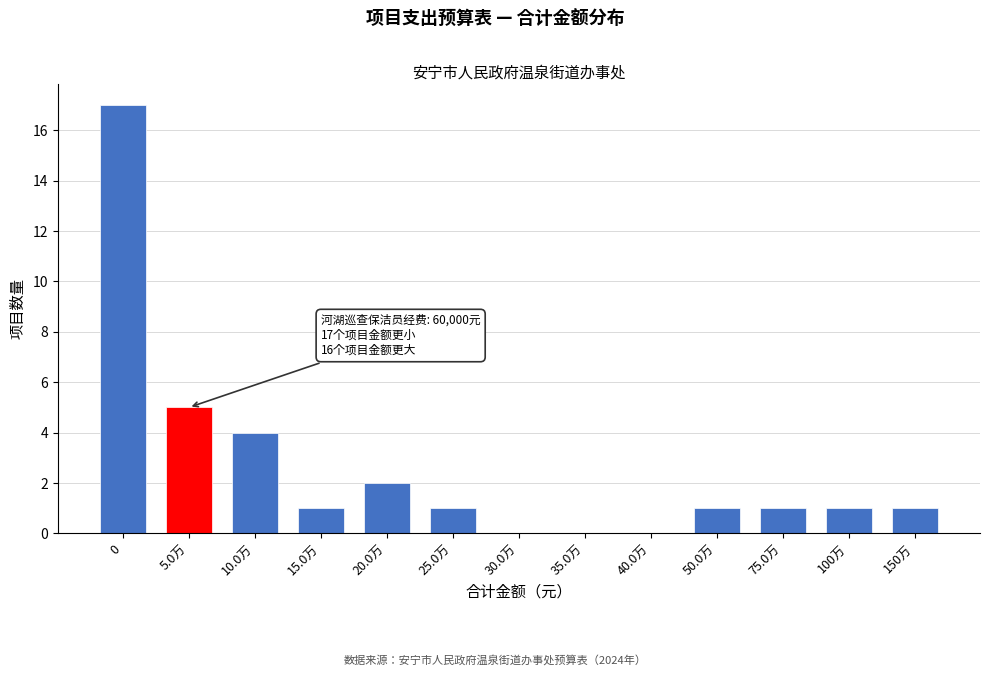

Reading left to right, what are all the values shown in this chart?

0=17	5.0万=5	10.0万=4	15.0万=1	20.0万=2	25.0万=1	30.0万=0	35.0万=0	40.0万=0	50.0万=1	75.0万=1	100万=1	150万=1